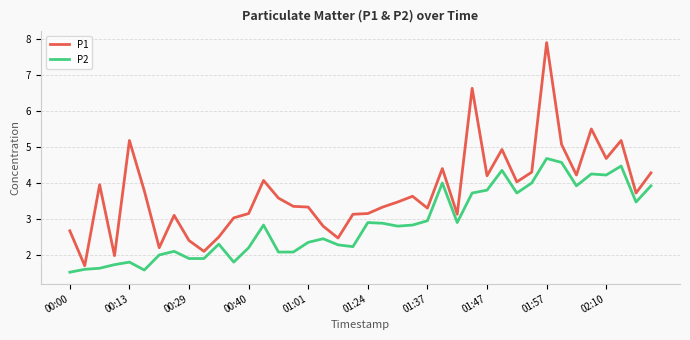

Rank the series by their maximum value, from highest to lowest.

P1, P2